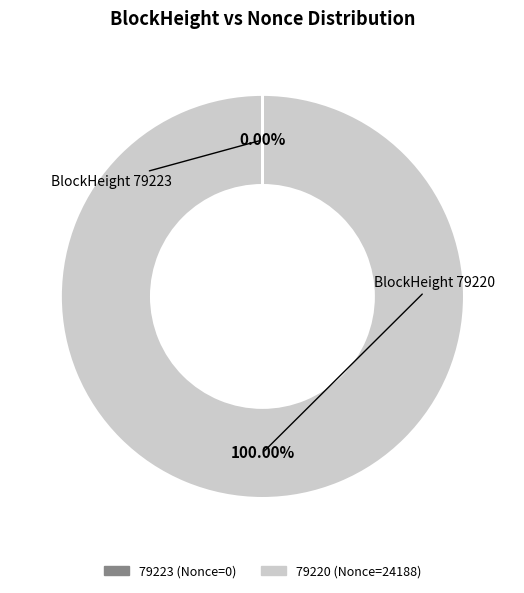

What is the majority slice?

79220